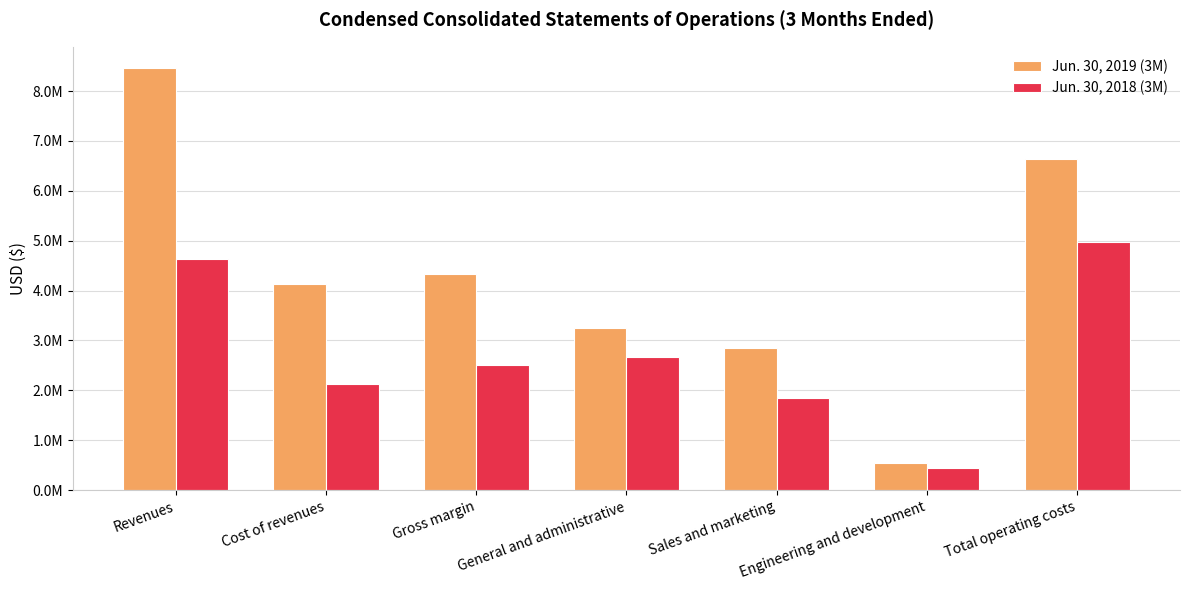

What is the minimum value for Jun. 30, 2018 (3M)?

448591